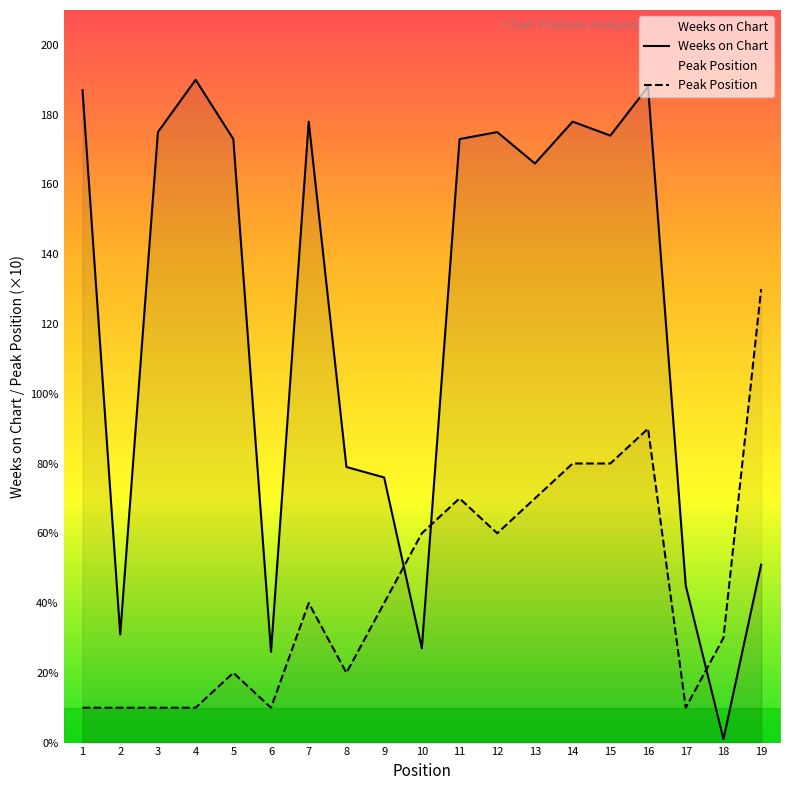

At which category is the sum across all series the highest?

16